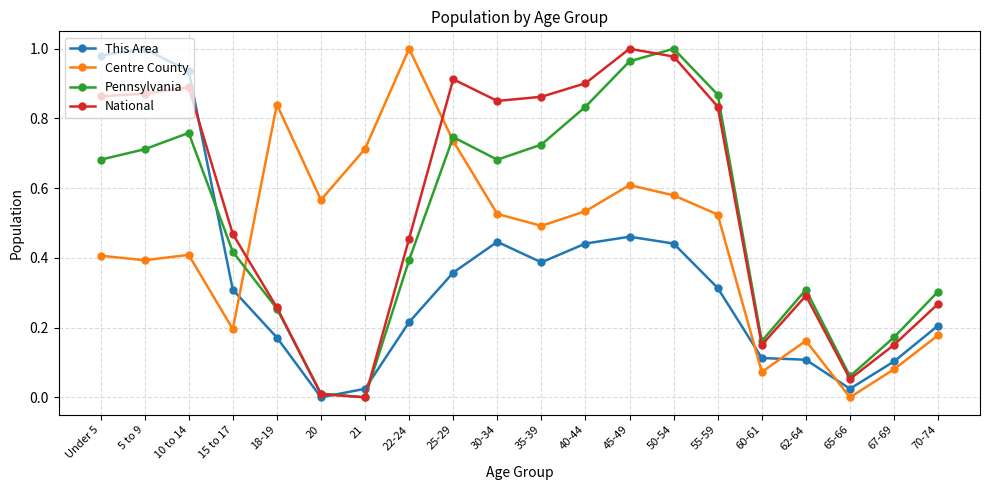

Between 5 to 9 and 40-44, which series saw the biggest shift?

This Area